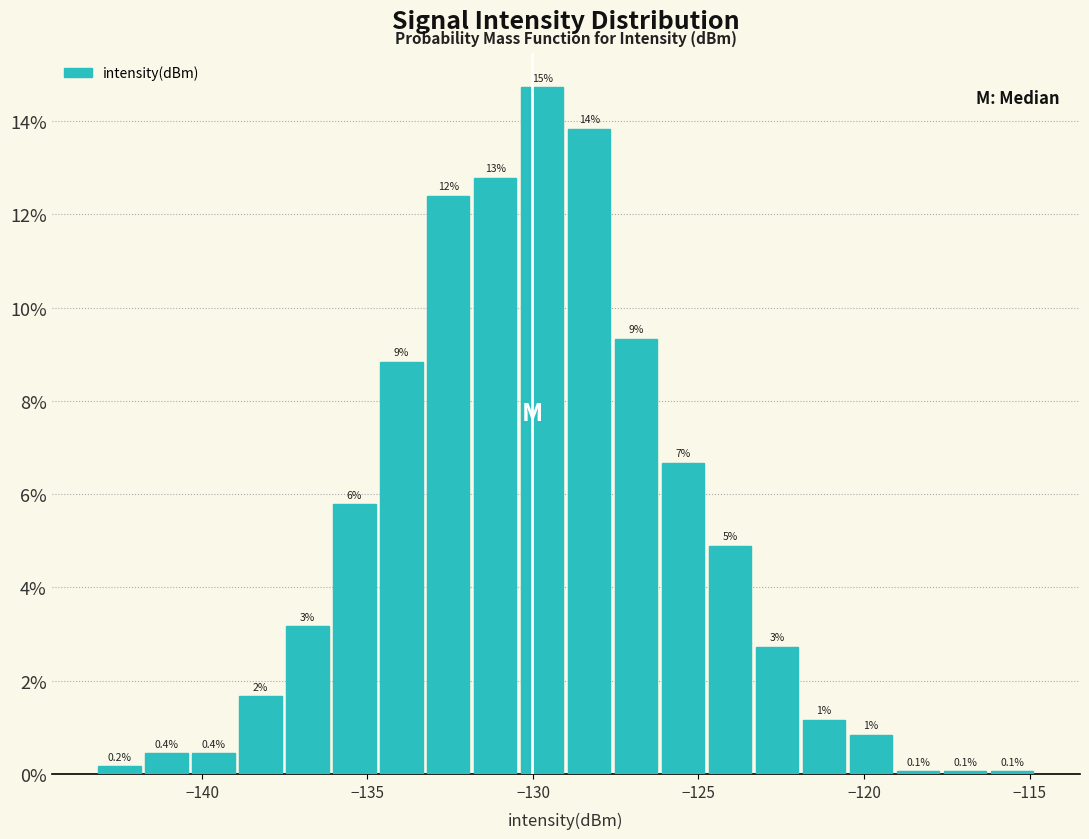

Around what value on the x-axis is the tallest bar? Give the approximate position of its centre, as read against the axis.

-129.5